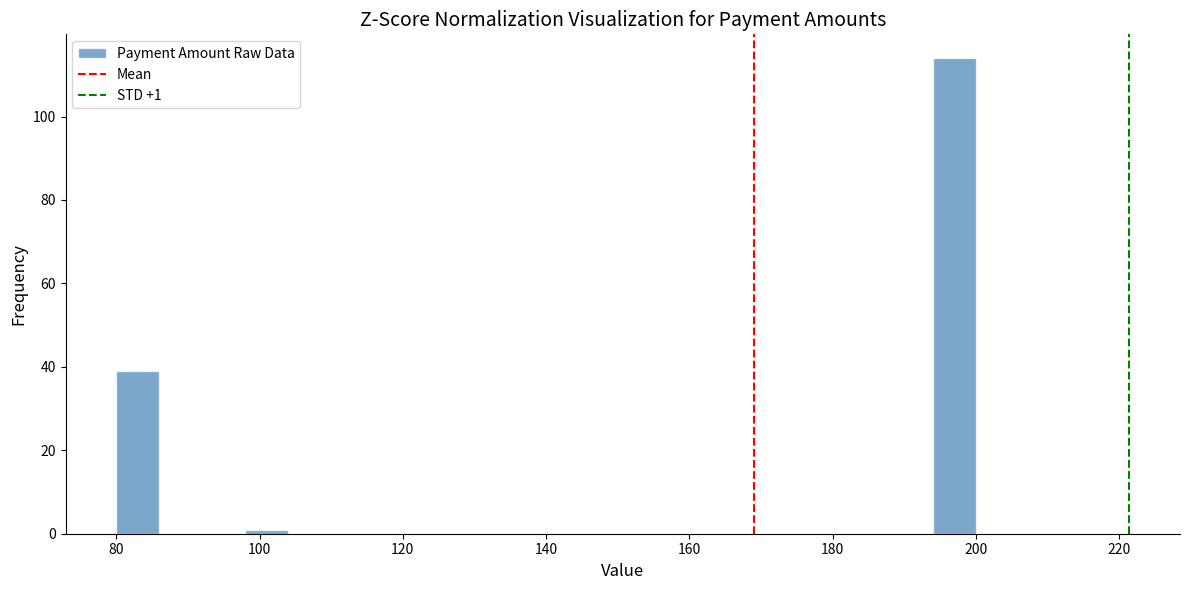

Around what value on the x-axis is the tallest bar? Give the approximate position of its centre, as read against the axis.

198